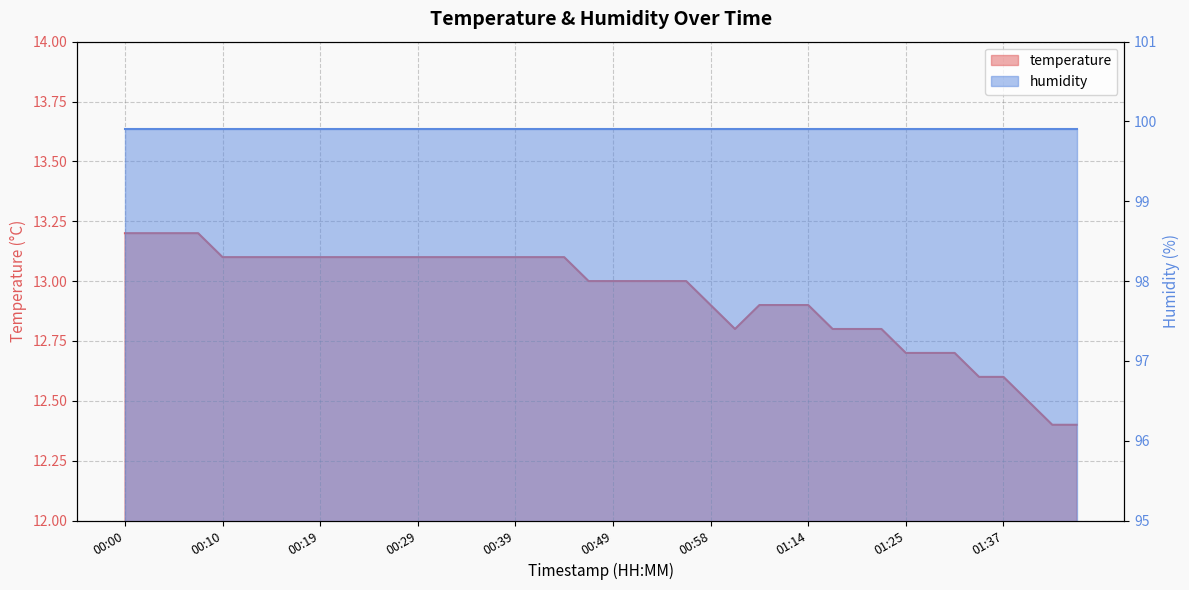

What is the sum of the values at 00:53 and 00:58?

25.9